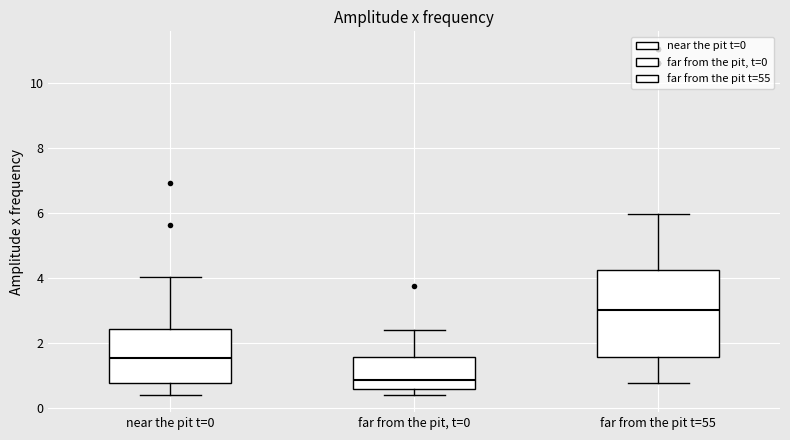

Where does the upper whisker of the box for near the pit t=0 end on the y-axis? The values are not printed on the chart, so give them approximately, as read against the axis.

4.0